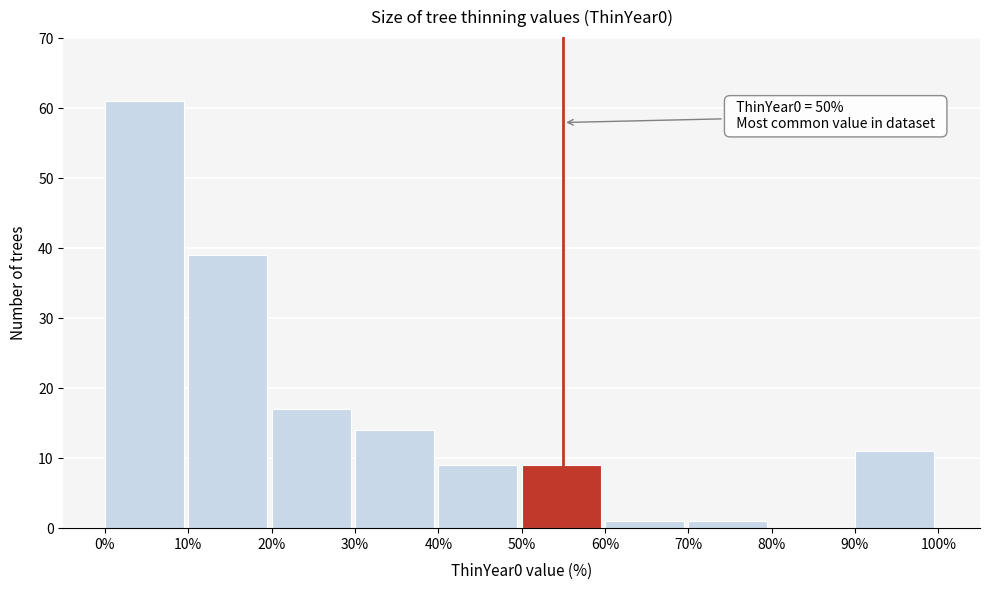

Over which range of the x-axis is the bar tallest?

0% to 10%